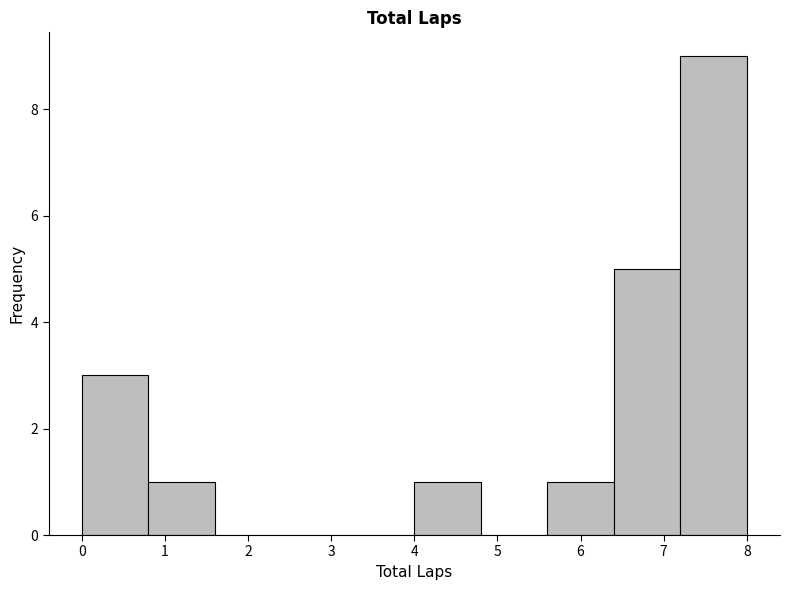

How tall is the bar that spans 6.4 to 7.2 on the x-axis? The values are not printed on the chart, so give them approximately, as read against the axis.

5